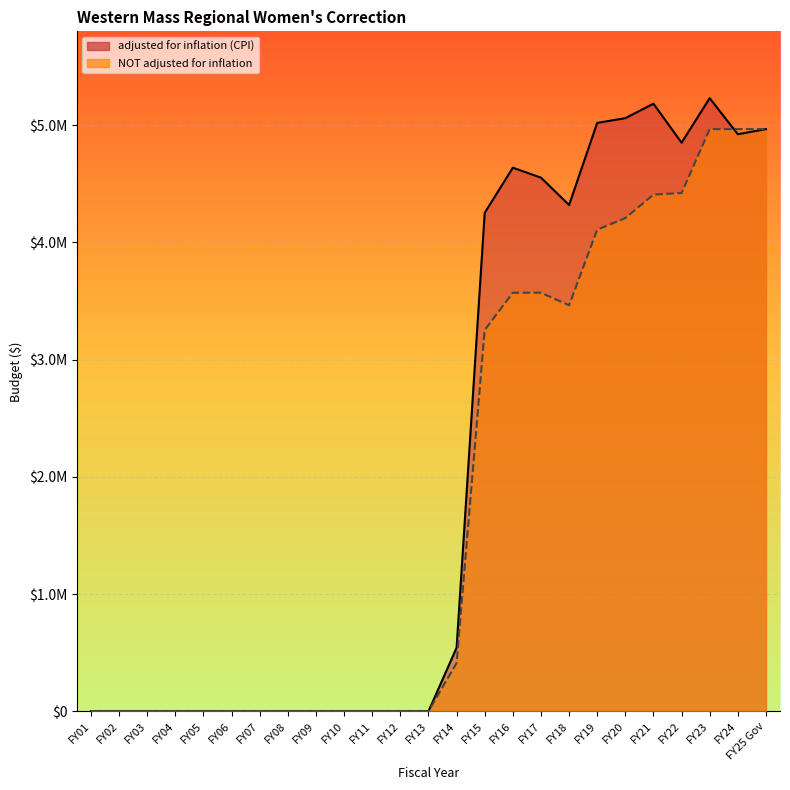

What is the label of the 17th point from the left?

FY17